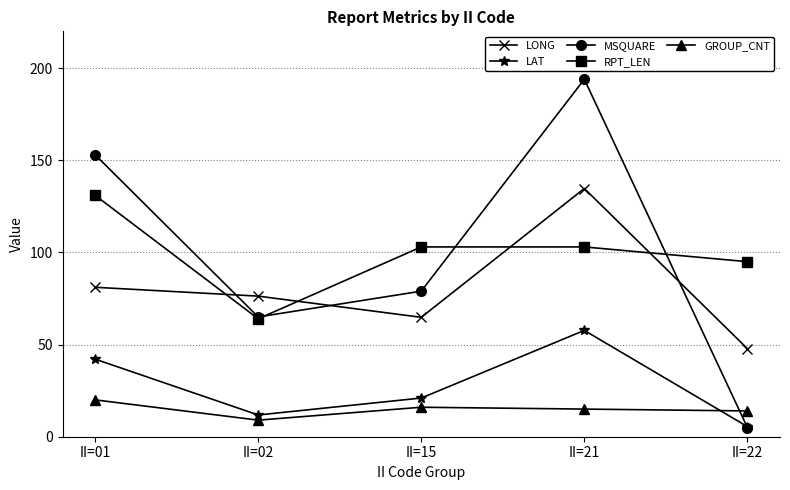

Where does the MSQUARE series first go above 79?

II=01